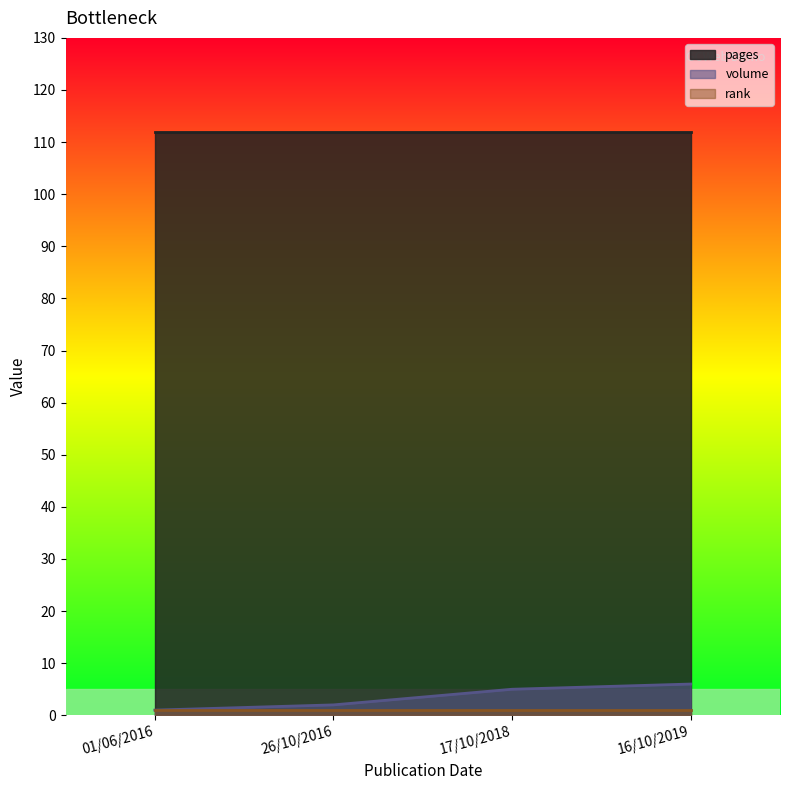

Does the chart have visible grid lines?

No